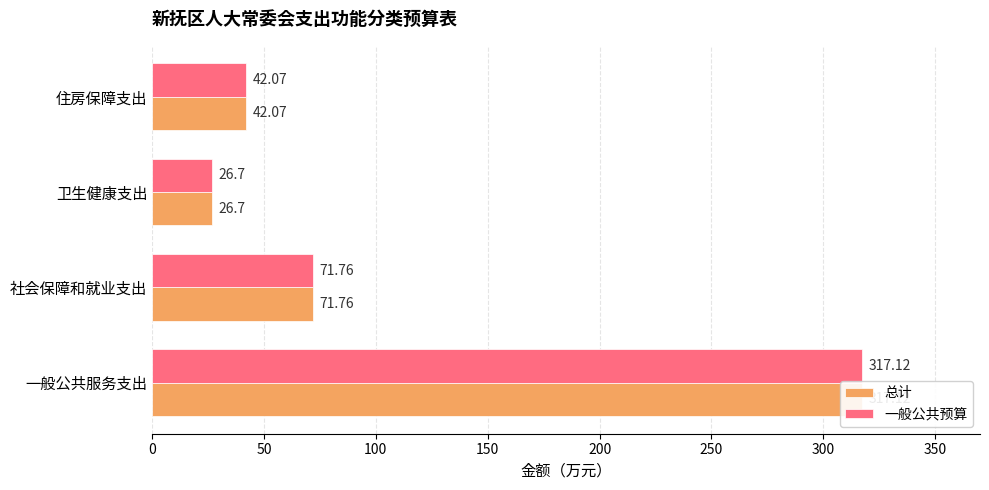

Count the number of categories in the chart.

4